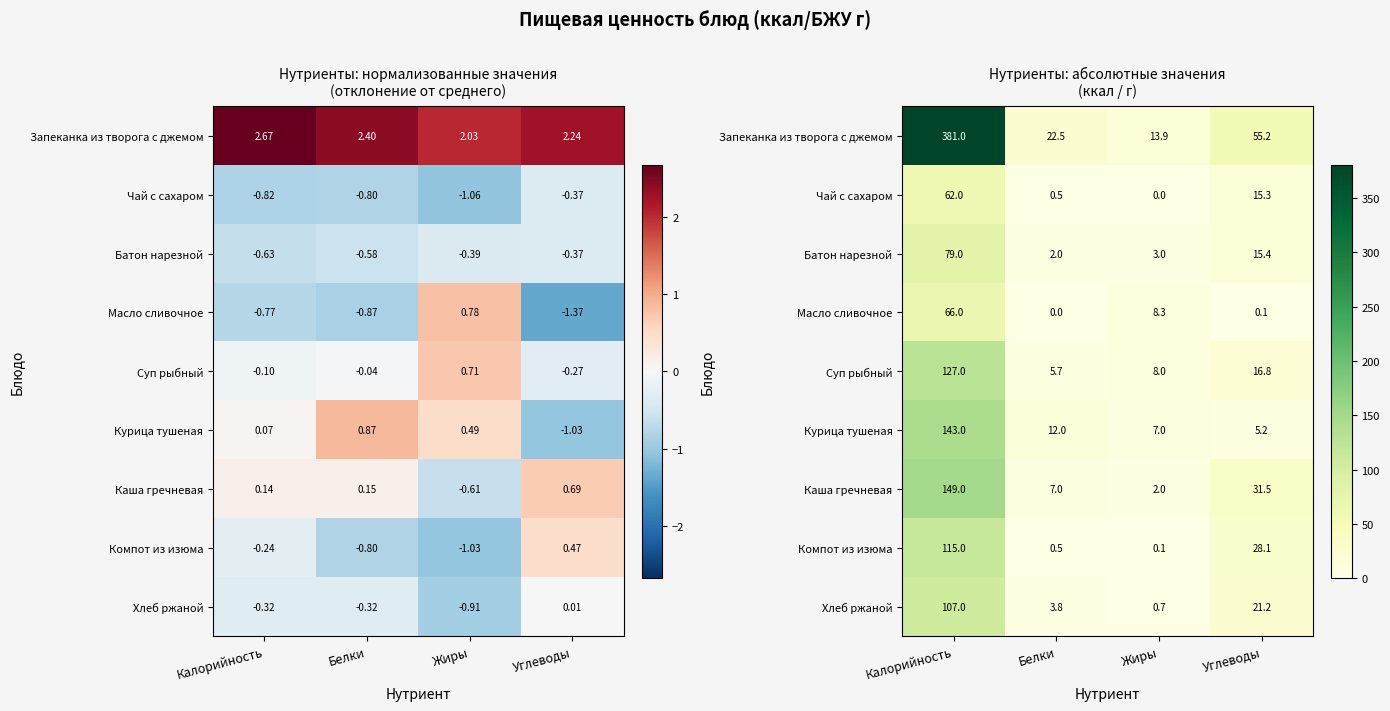

What is the greatest value displayed?

381.0